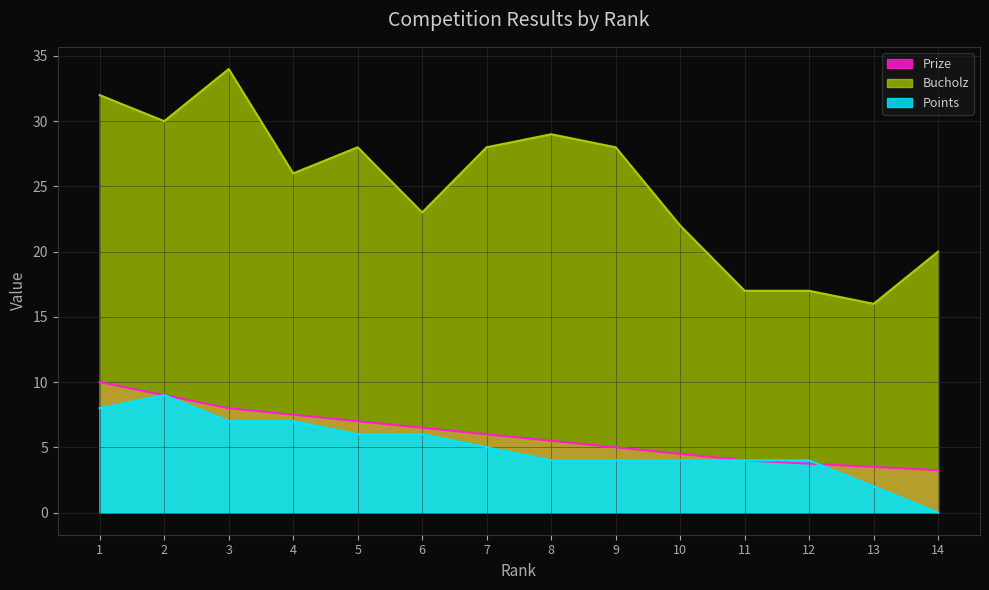

True or false: Bucholz has a value of 50.7 at 8.

False